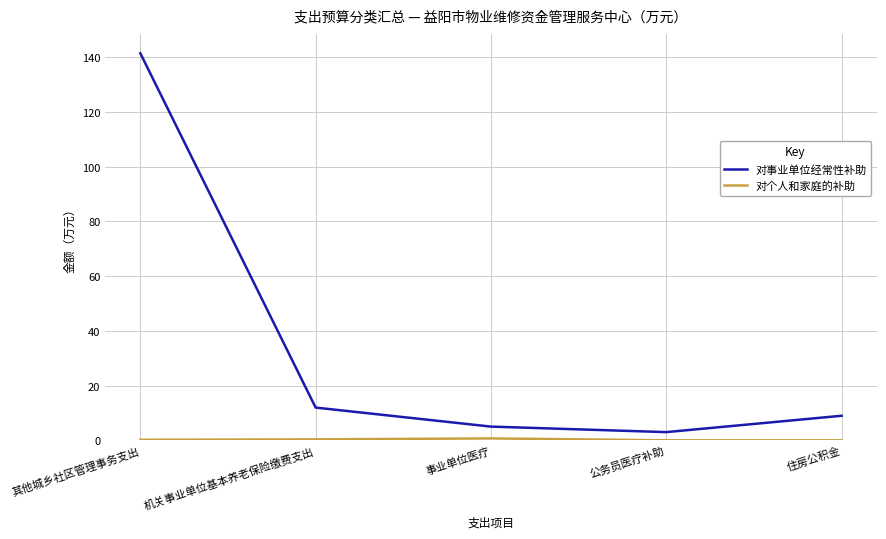

Is it true that 对事业单位经常性补助 equals 5.0 at 事业单位医疗?

True